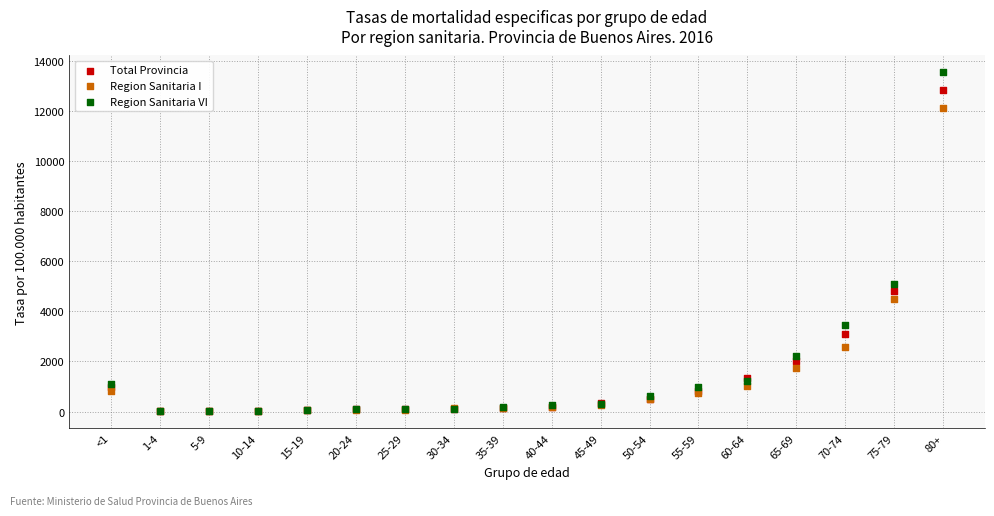

In the Region Sanitaria VI series, what Y value is closest to 6775?

5091.1